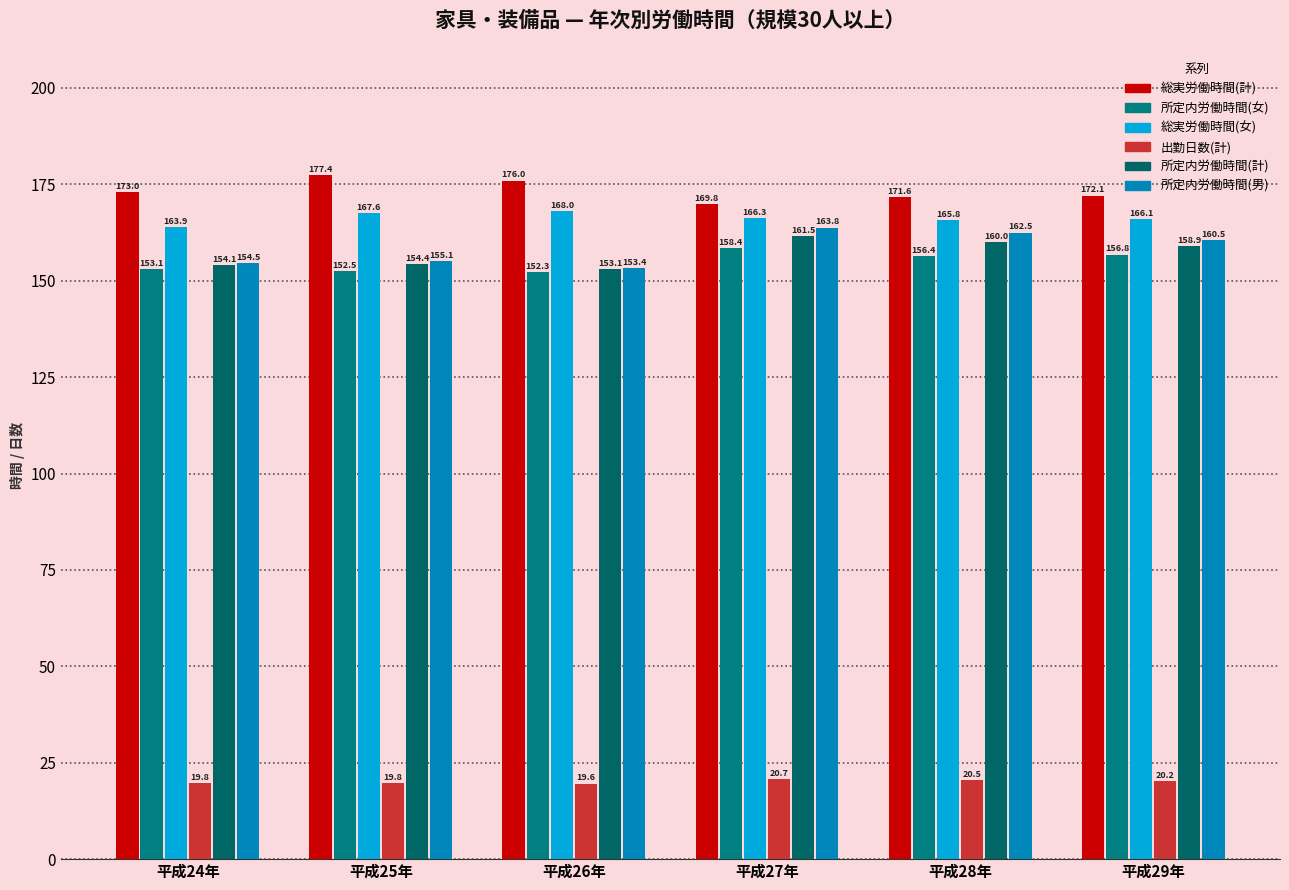

What is the sum of the 所定内労働時間(男) values at 平成29年 and 平成24年?

315.0